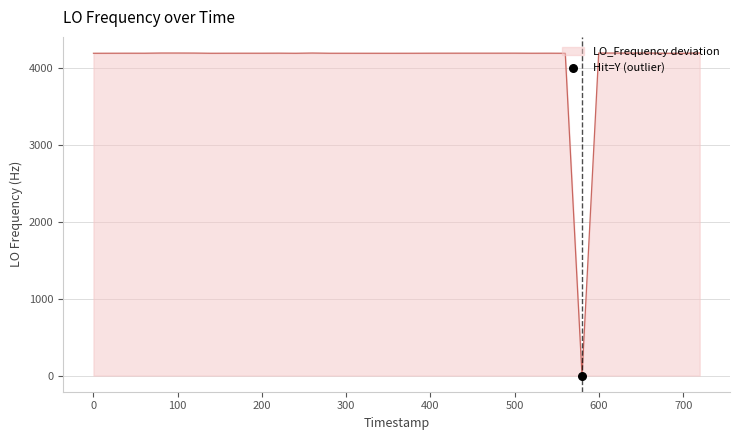

What is the greatest value displayed?

4198.9